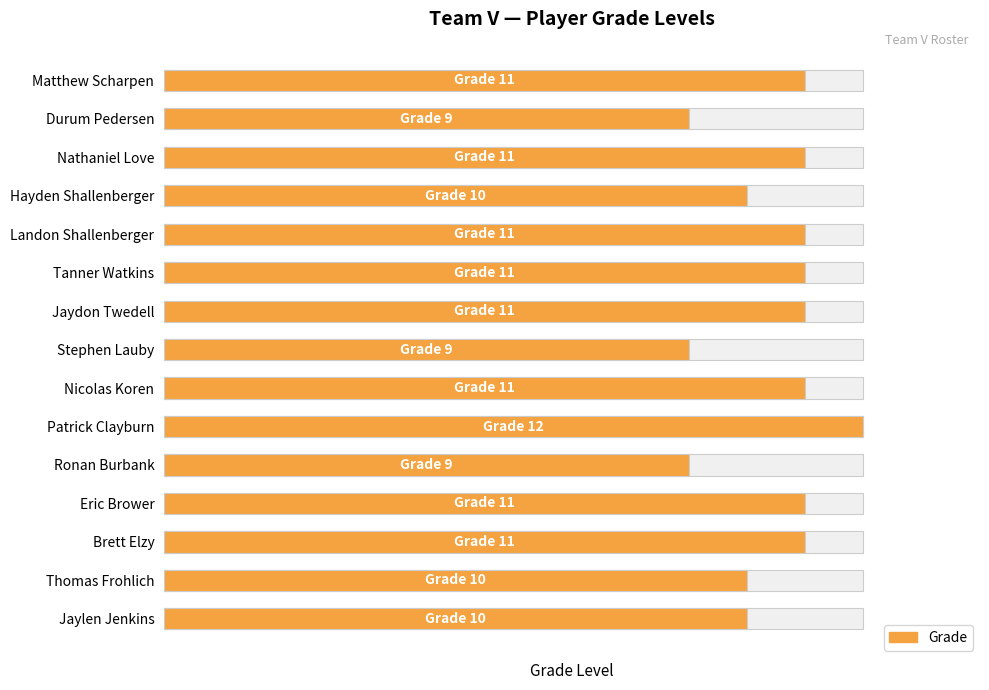

Which has a higher value, Hayden Shallenberger or Eric Brower?

Eric Brower